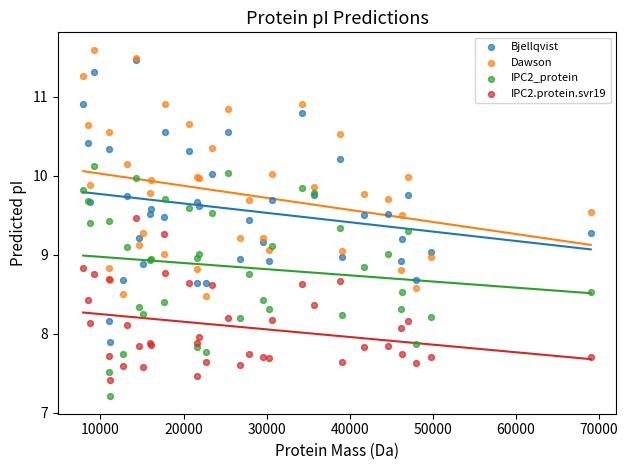

What are all the series names shown in the legend?

Bjellqvist, Dawson, IPC2_protein, IPC2.protein.svr19